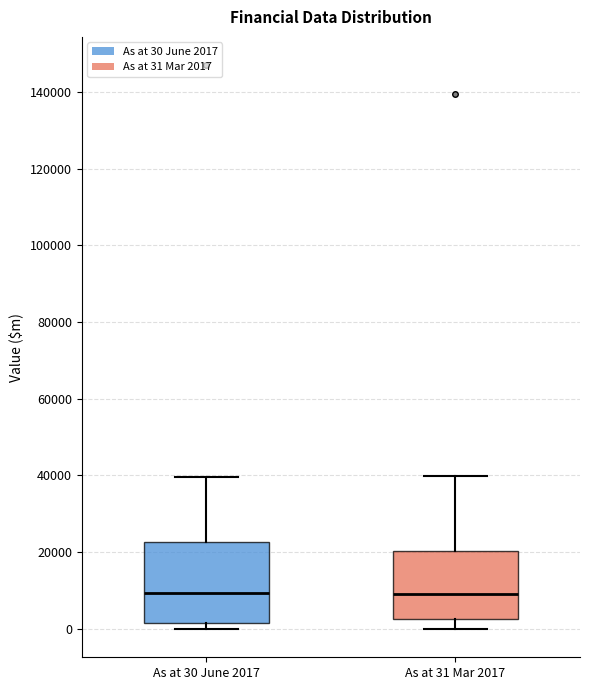

Where does the median line of the box for As at 31 Mar 2017 sit on the y-axis? The values are not printed on the chart, so give them approximately, as read against the axis.

8000